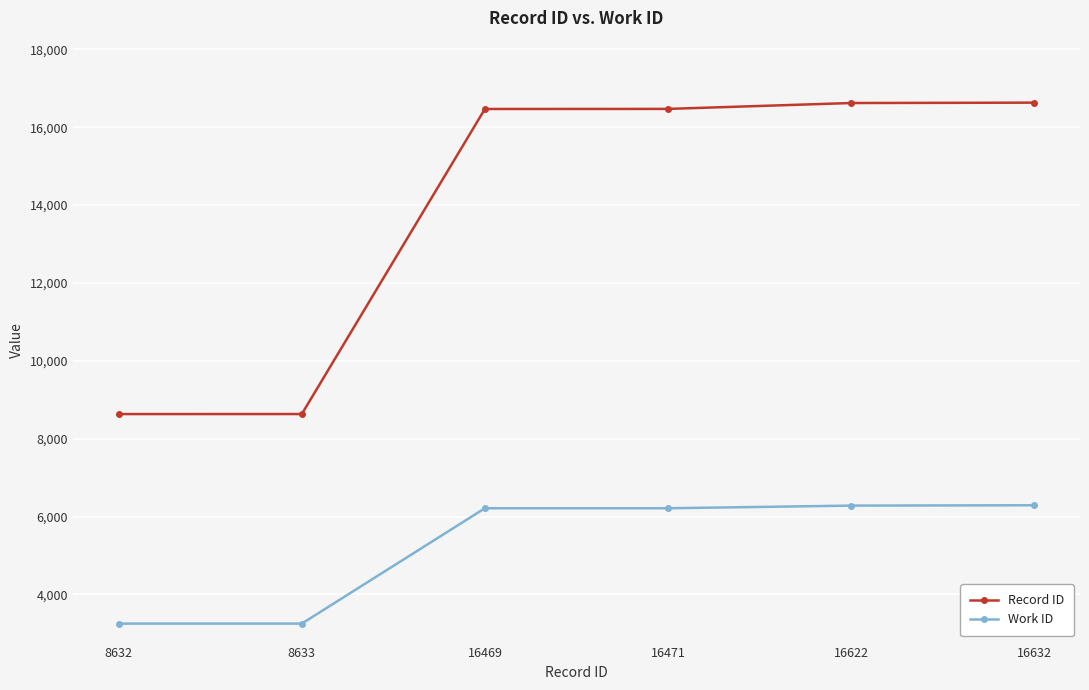

Rank the series at 8633 from highest to lowest value.

Record ID, Work ID